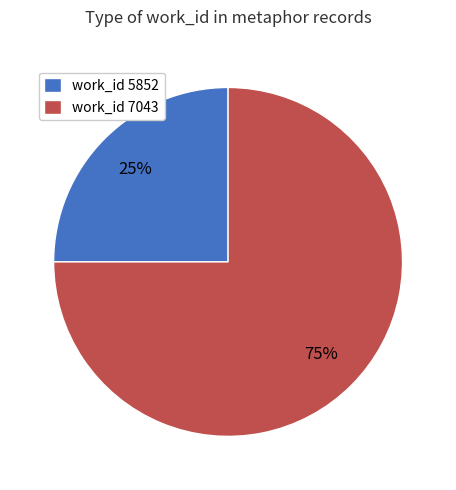

How many segments does this pie chart have?

2